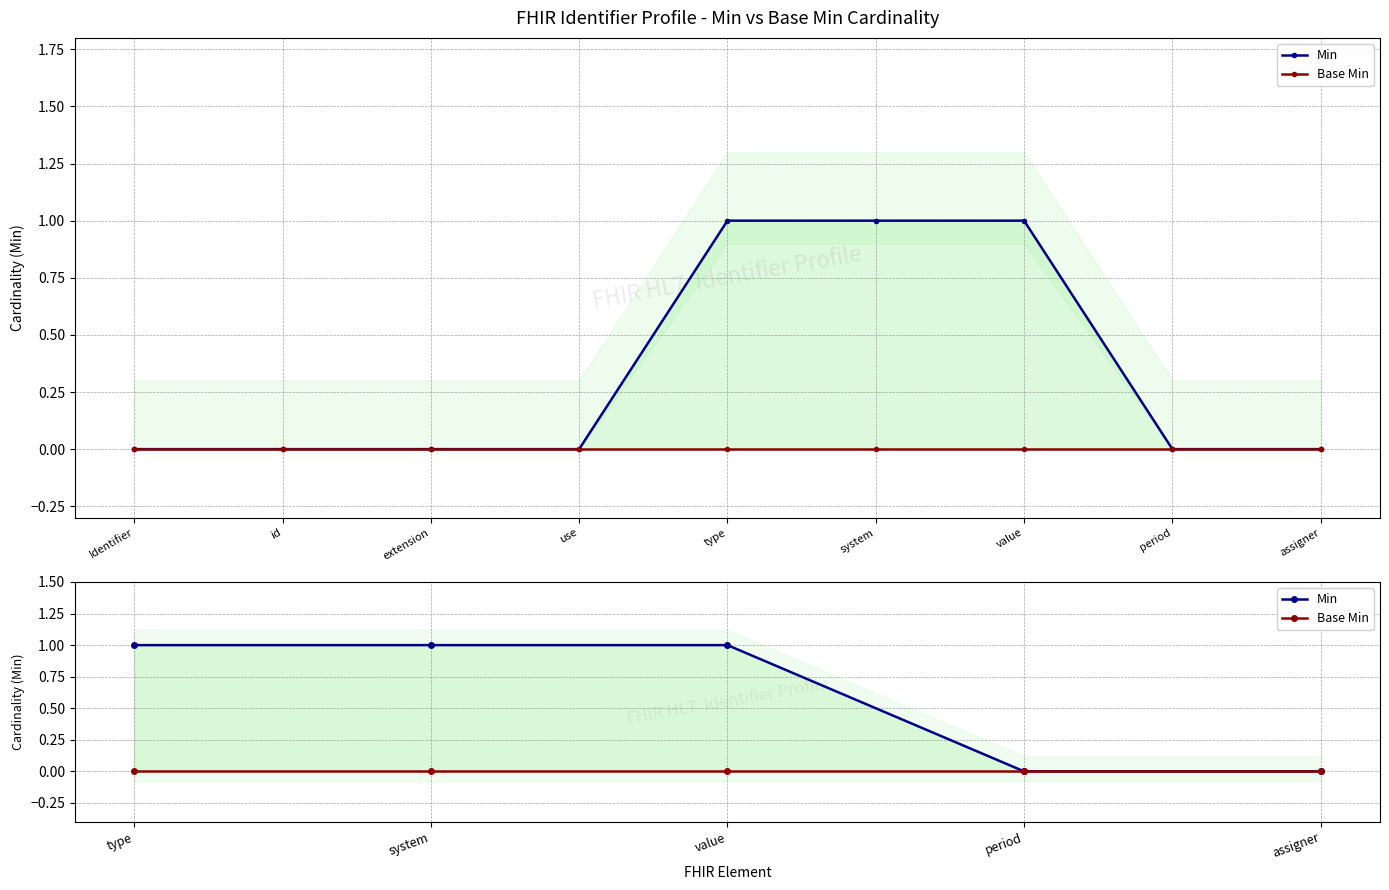

How many series are shown in this chart?

2